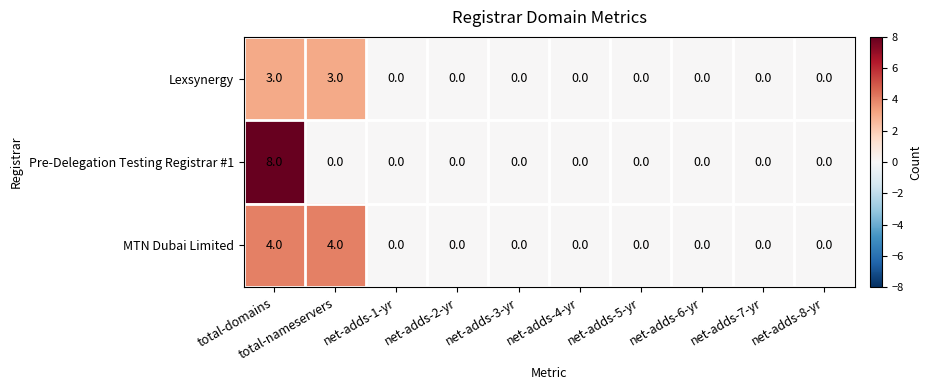

What is the highest value of the Lexsynergy series?

3